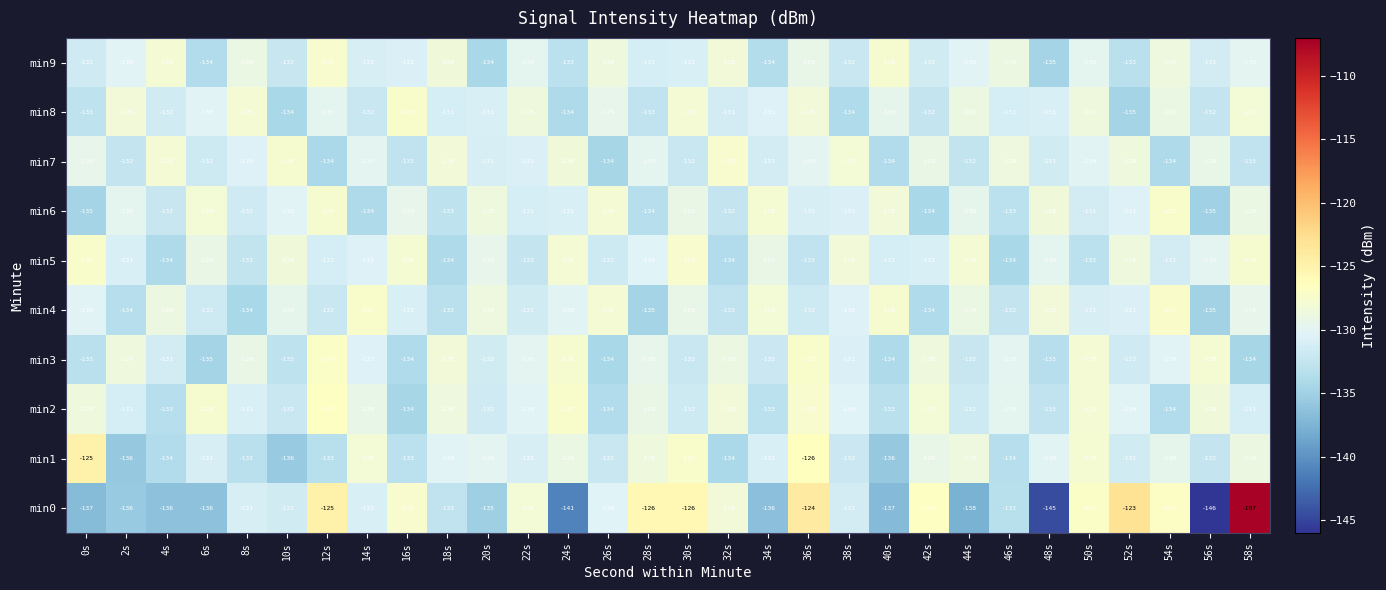

What is the spread (max minus min) of values at 30s?

6